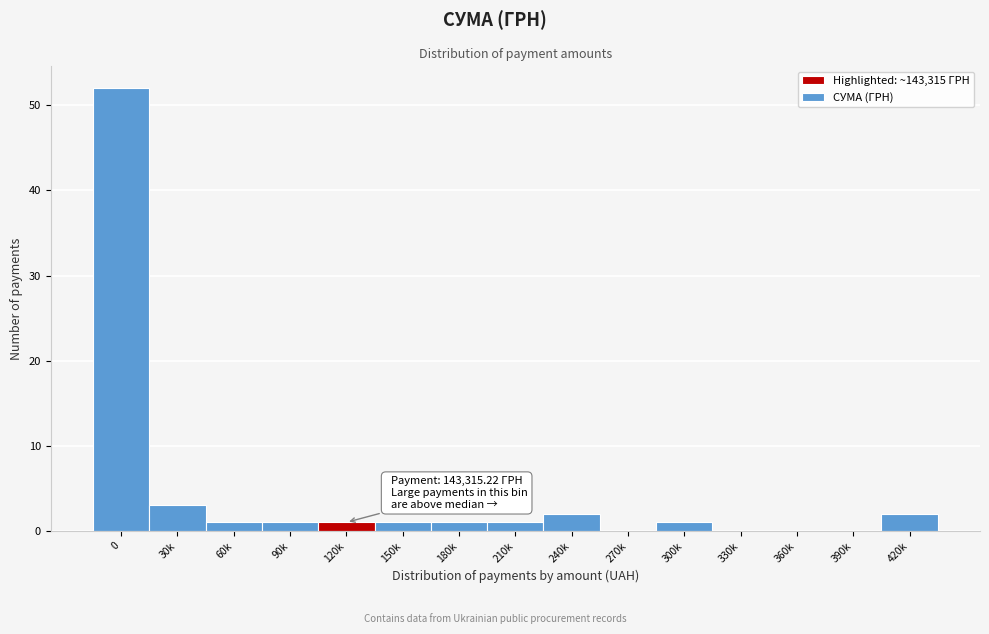

Reading left to right, extract all data points from this chart.

0=52	30k=3	60k=1	90k=1	120k=1	150k=1	180k=1	210k=1	240k=2	270k=0	300k=1	330k=0	360k=0	390k=0	420k=2